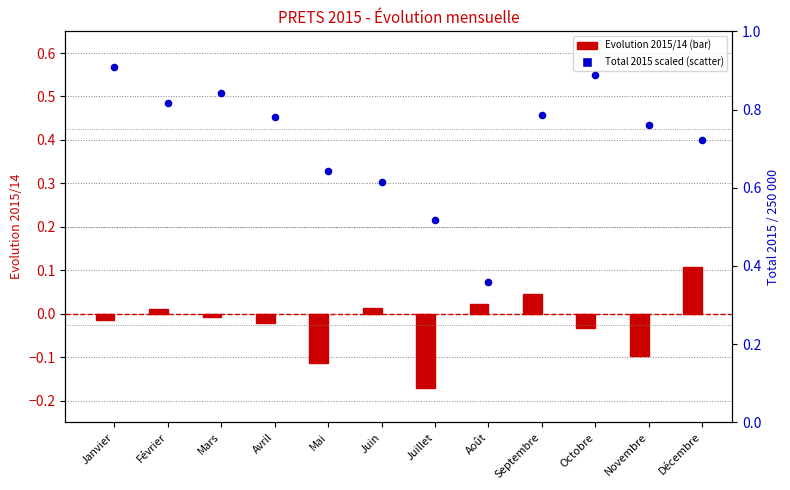

Which series contains the highest Y value?

Total 2015 (scaled)